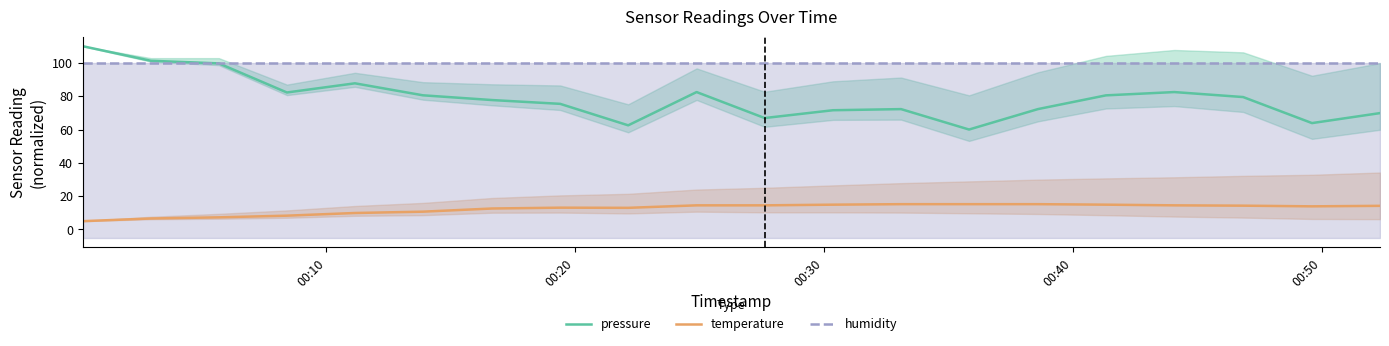

True or false: humidity has more than 2 points higher than both neighbors.

False